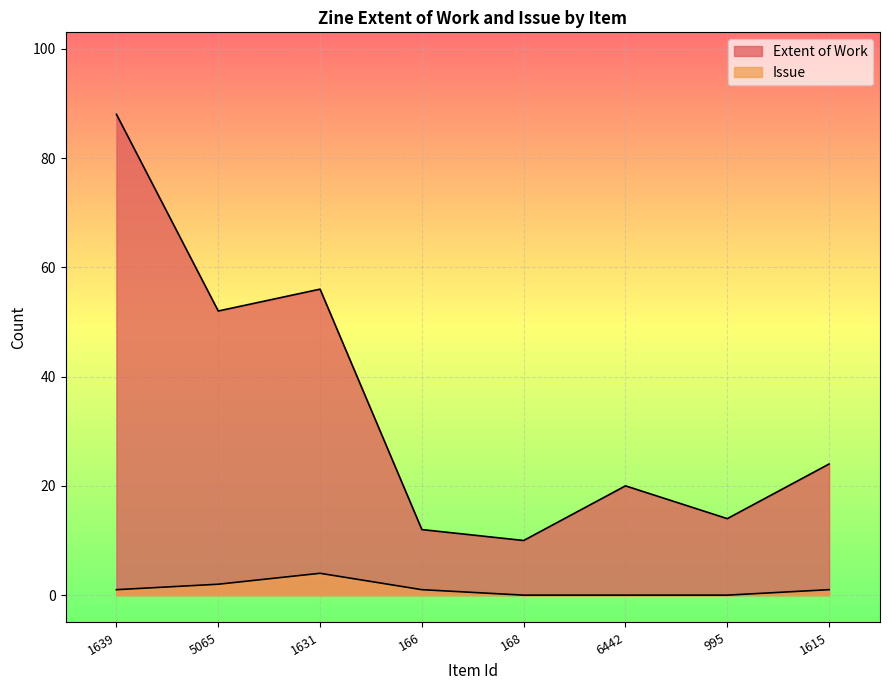

How many interior local valleys does the Extent of Work series have?

3